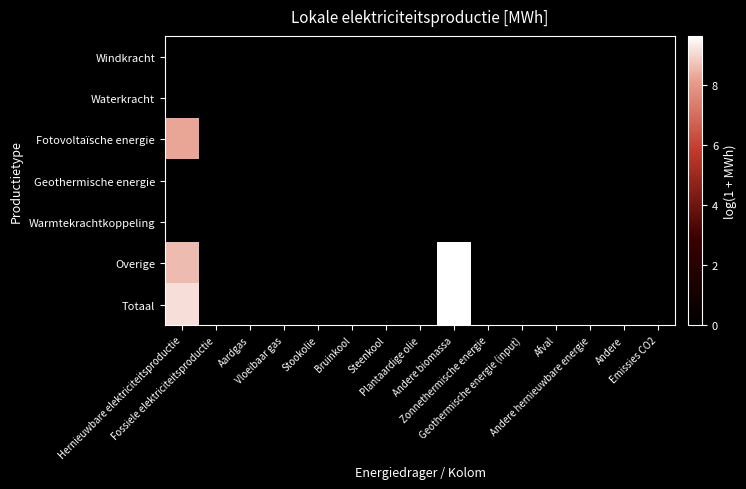

Reading left to right, extract all data points from this chart.

Windkracht: Hernieuwbare elektriciteitsproductie=0.0	Fossiele elektriciteitsproductie=0.0	Aardgas=0.0	Vloeibaar gas=0.0	Stookolie=0.0	Bruinkool=0.0	Steenkool=0.0	Plantaardige olie=0.0	Andere biomassa=0.0	Zonnethermische energie=0.0	Geothermische energie (input)=0.0	Afval=0.0	Andere hernieuwbare energie=0.0	Andere=0.0	Emissies CO2=0.0
Waterkracht: Hernieuwbare elektriciteitsproductie=0.0	Fossiele elektriciteitsproductie=0.0	Aardgas=0.0	Vloeibaar gas=0.0	Stookolie=0.0	Bruinkool=0.0	Steenkool=0.0	Plantaardige olie=0.0	Andere biomassa=0.0	Zonnethermische energie=0.0	Geothermische energie (input)=0.0	Afval=0.0	Andere hernieuwbare energie=0.0	Andere=0.0	Emissies CO2=0.0
Fotovoltaïsche energie: Hernieuwbare elektriciteitsproductie=8.2	Fossiele elektriciteitsproductie=0.0	Aardgas=0.0	Vloeibaar gas=0.0	Stookolie=0.0	Bruinkool=0.0	Steenkool=0.0	Plantaardige olie=0.0	Andere biomassa=0.0	Zonnethermische energie=0.0	Geothermische energie (input)=0.0	Afval=0.0	Andere hernieuwbare energie=0.0	Andere=0.0	Emissies CO2=0.0
Geothermische energie: Hernieuwbare elektriciteitsproductie=0.0	Fossiele elektriciteitsproductie=0.0	Aardgas=0.0	Vloeibaar gas=0.0	Stookolie=0.0	Bruinkool=0.0	Steenkool=0.0	Plantaardige olie=0.0	Andere biomassa=0.0	Zonnethermische energie=0.0	Geothermische energie (input)=0.0	Afval=0.0	Andere hernieuwbare energie=0.0	Andere=0.0	Emissies CO2=0.0
Warmtekrachtkoppeling: Hernieuwbare elektriciteitsproductie=0.0	Fossiele elektriciteitsproductie=0.0	Aardgas=0.0	Vloeibaar gas=0.0	Stookolie=0.0	Bruinkool=0.0	Steenkool=0.0	Plantaardige olie=0.0	Andere biomassa=0.0	Zonnethermische energie=0.0	Geothermische energie (input)=0.0	Afval=0.0	Andere hernieuwbare energie=0.0	Andere=0.0	Emissies CO2=0.0
Overige: Hernieuwbare elektriciteitsproductie=8.6	Fossiele elektriciteitsproductie=0.0	Aardgas=0.0	Vloeibaar gas=0.0	Stookolie=0.0	Bruinkool=0.0	Steenkool=0.0	Plantaardige olie=0.0	Andere biomassa=9.6	Zonnethermische energie=0.0	Geothermische energie (input)=0.0	Afval=0.0	Andere hernieuwbare energie=0.0	Andere=0.0	Emissies CO2=0.0
Totaal: Hernieuwbare elektriciteitsproductie=9.1	Fossiele elektriciteitsproductie=0.0	Aardgas=0.0	Vloeibaar gas=0.0	Stookolie=0.0	Bruinkool=0.0	Steenkool=0.0	Plantaardige olie=0.0	Andere biomassa=9.6	Zonnethermische energie=0.0	Geothermische energie (input)=0.0	Afval=0.0	Andere hernieuwbare energie=0.0	Andere=0.0	Emissies CO2=0.0